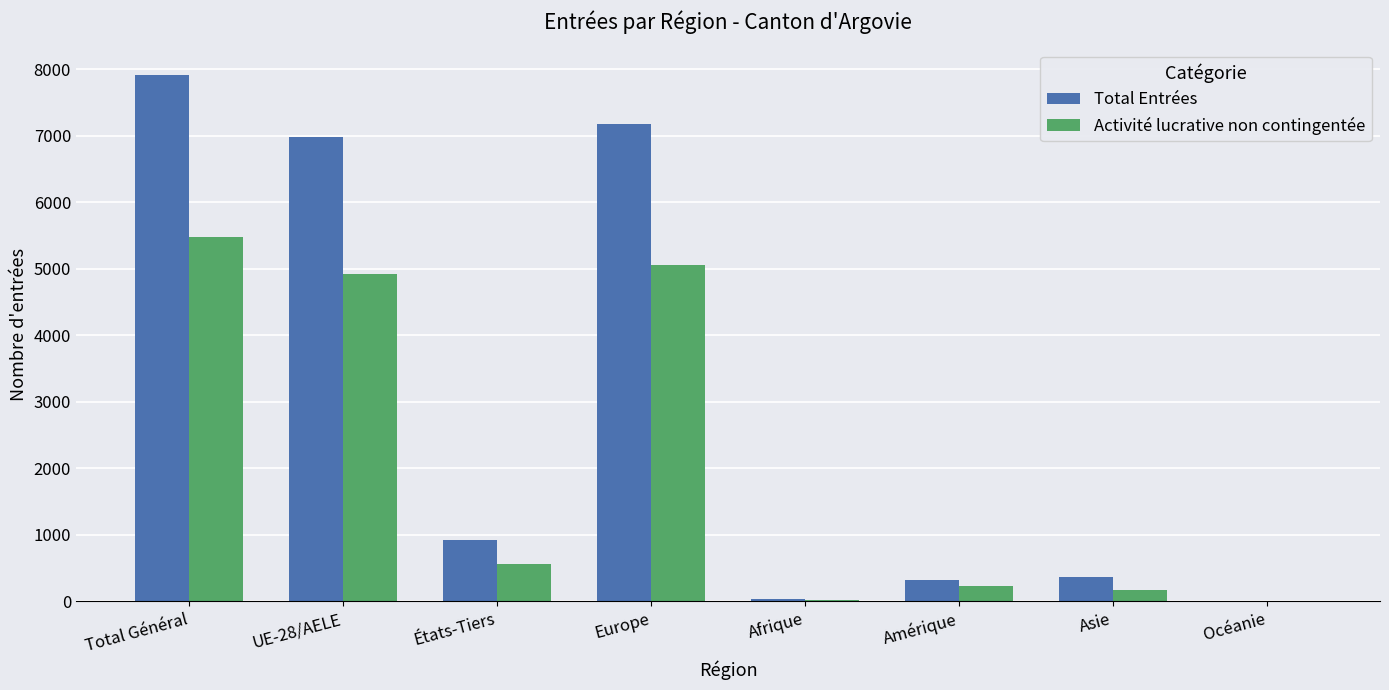

What is the sum of the Total Entrées values at Afrique and États-Tiers?

966